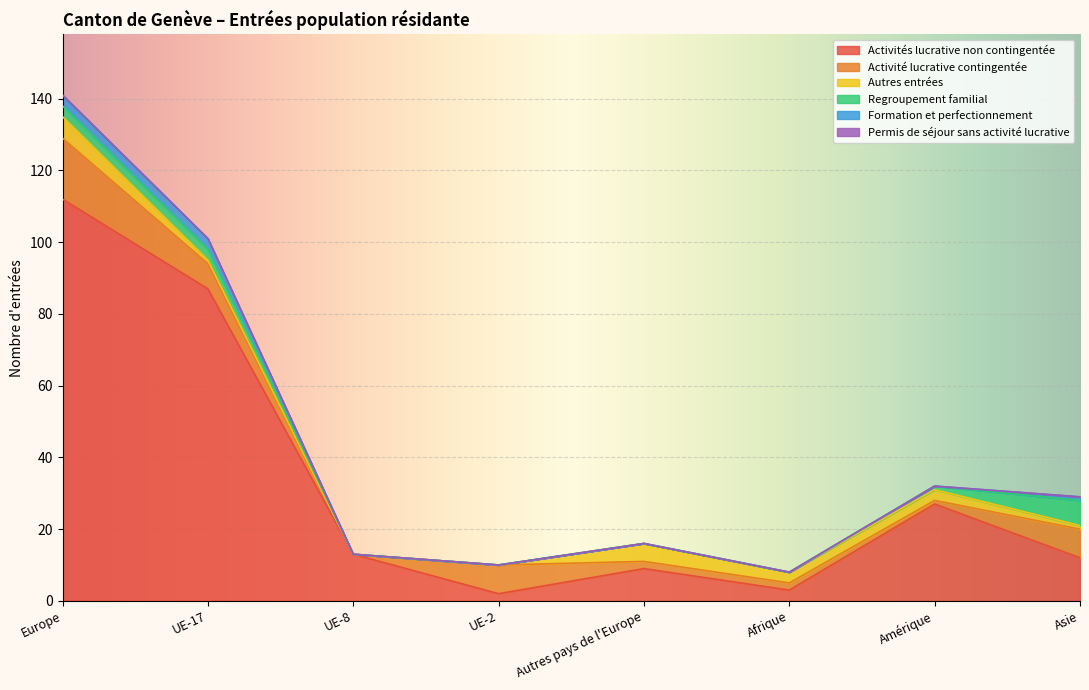

List the series in order of their peak value, highest first.

Activités lucrative non contingentée, Activité lucrative contingentée, Regroupement familial, Autres entrées, Formation et perfectionnement, Permis de séjour sans activité lucrative